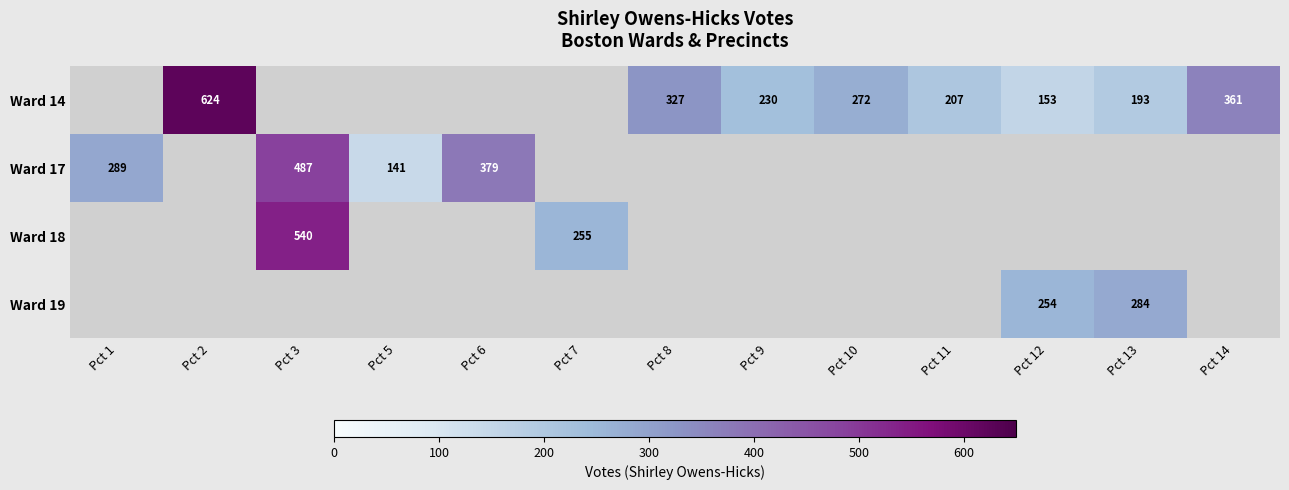

The value of Ward 14 at Pct 12 is 248. True or false?

False